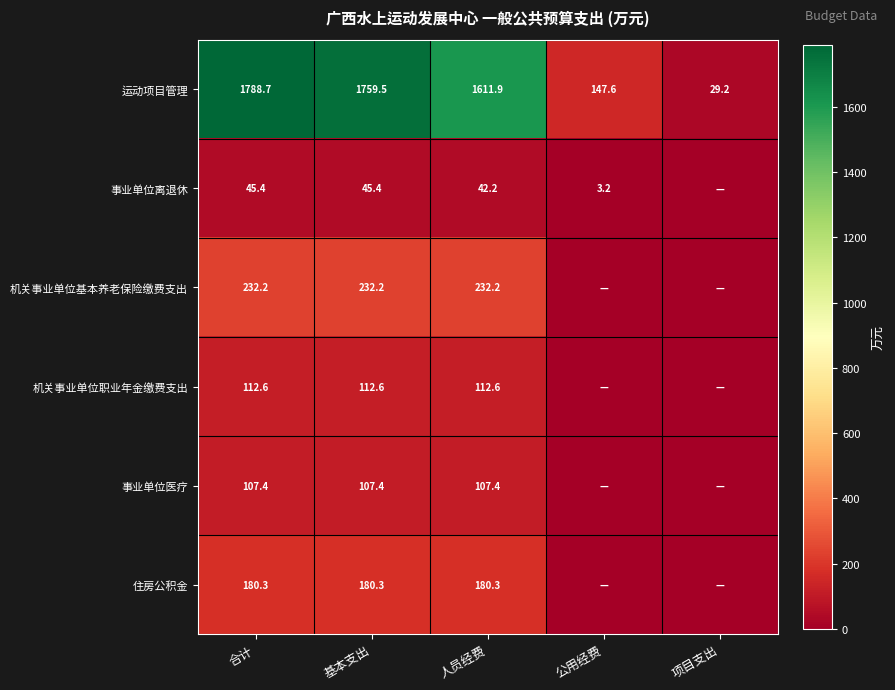

Which has a higher value, 公用经费 or 人员经费?

人员经费